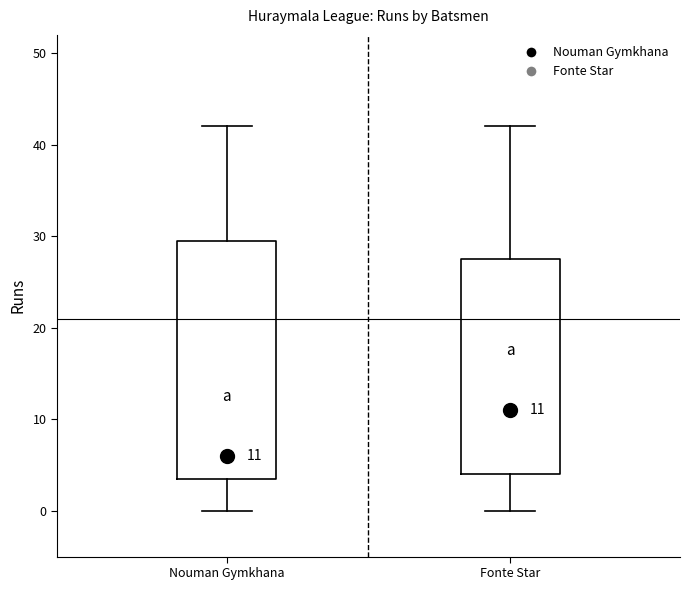

Which box is the tallest, from its lower edge to its upper edge?

Nouman Gymkhana